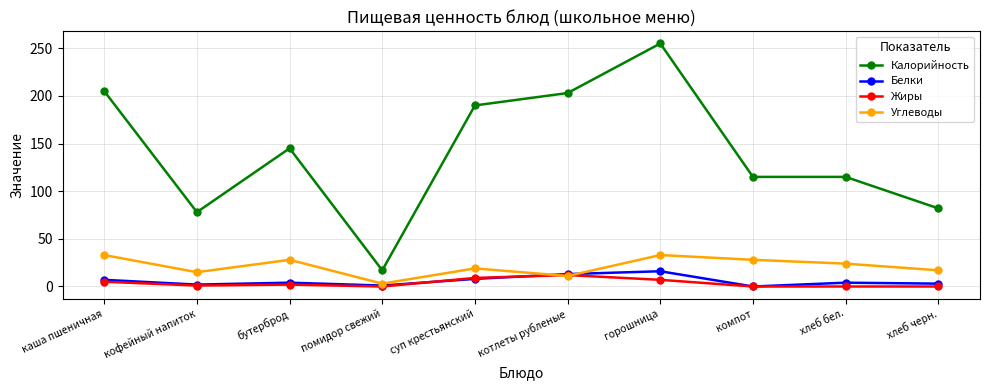

How many categories are shown in the chart?

10